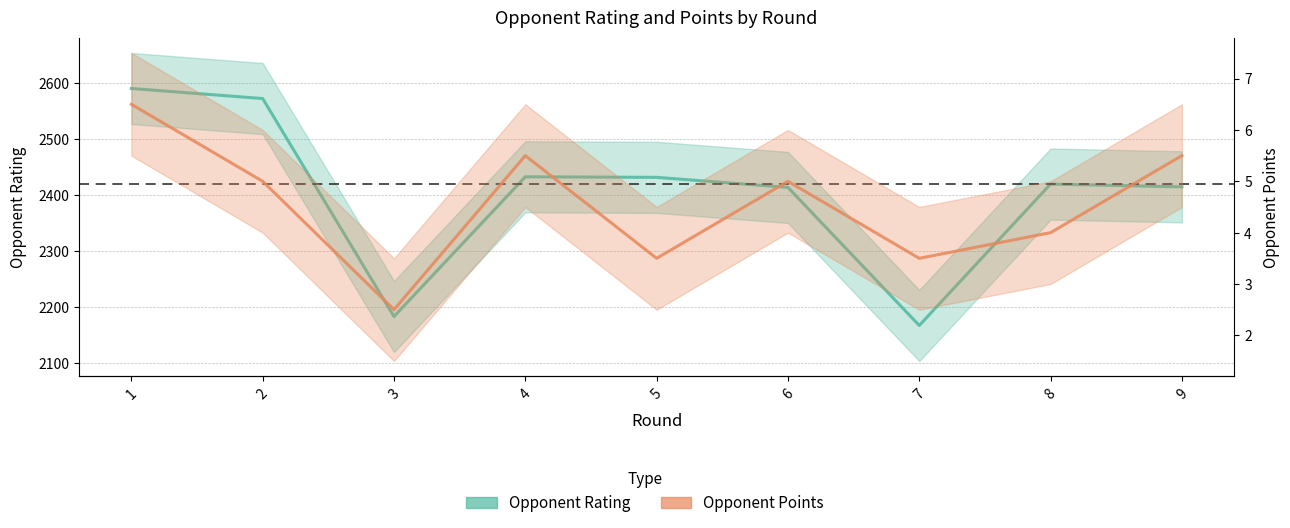

Reading right to left, transcribe all the data shown in this chart.

Opponent Rating: 9=2415.0	8=2420.0	7=2167.0	6=2414.0	5=2432.0	4=2433.0	3=2183.0	2=2573.0	1=2591.0
Opponent Points: 9=5.5	8=4.0	7=3.5	6=5.0	5=3.5	4=5.5	3=2.5	2=5.0	1=6.5